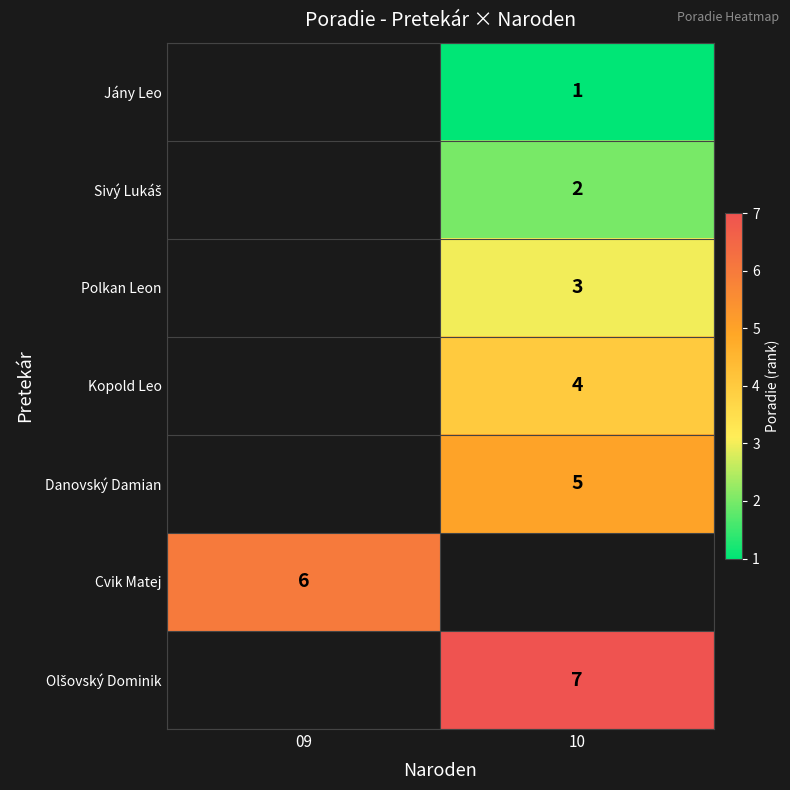

True or false: Kopold Leo has a value of 4 at 10.

True